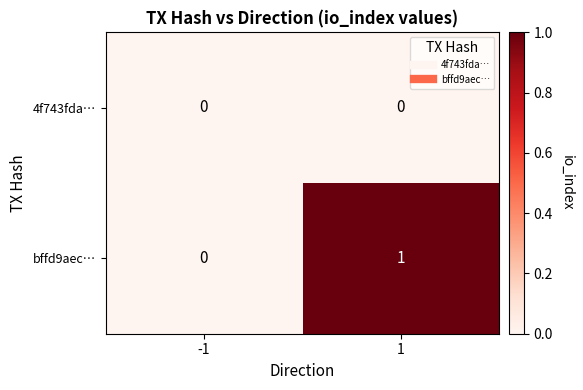

Which series has the largest total across all categories?

bffd9aec…